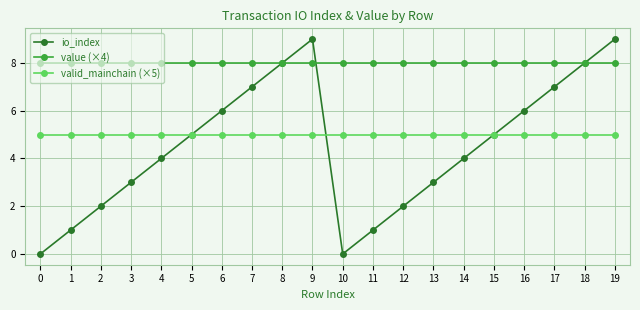

Reading left to right, list all the values displayed in this chart.

io_index: 0=0.0	1=1.0	2=2.0	3=3.0	4=4.0	5=5.0	6=6.0	7=7.0	8=8.0	9=9.0	10=0.0	11=1.0	12=2.0	13=3.0	14=4.0	15=5.0	16=6.0	17=7.0	18=8.0	19=9.0
value (×4): 0=8.0	1=8.0	2=8.0	3=8.0	4=8.0	5=8.0	6=8.0	7=8.0	8=8.0	9=8.0	10=8.0	11=8.0	12=8.0	13=8.0	14=8.0	15=8.0	16=8.0	17=8.0	18=8.0	19=8.0
valid_mainchain (×5): 0=5.0	1=5.0	2=5.0	3=5.0	4=5.0	5=5.0	6=5.0	7=5.0	8=5.0	9=5.0	10=5.0	11=5.0	12=5.0	13=5.0	14=5.0	15=5.0	16=5.0	17=5.0	18=5.0	19=5.0